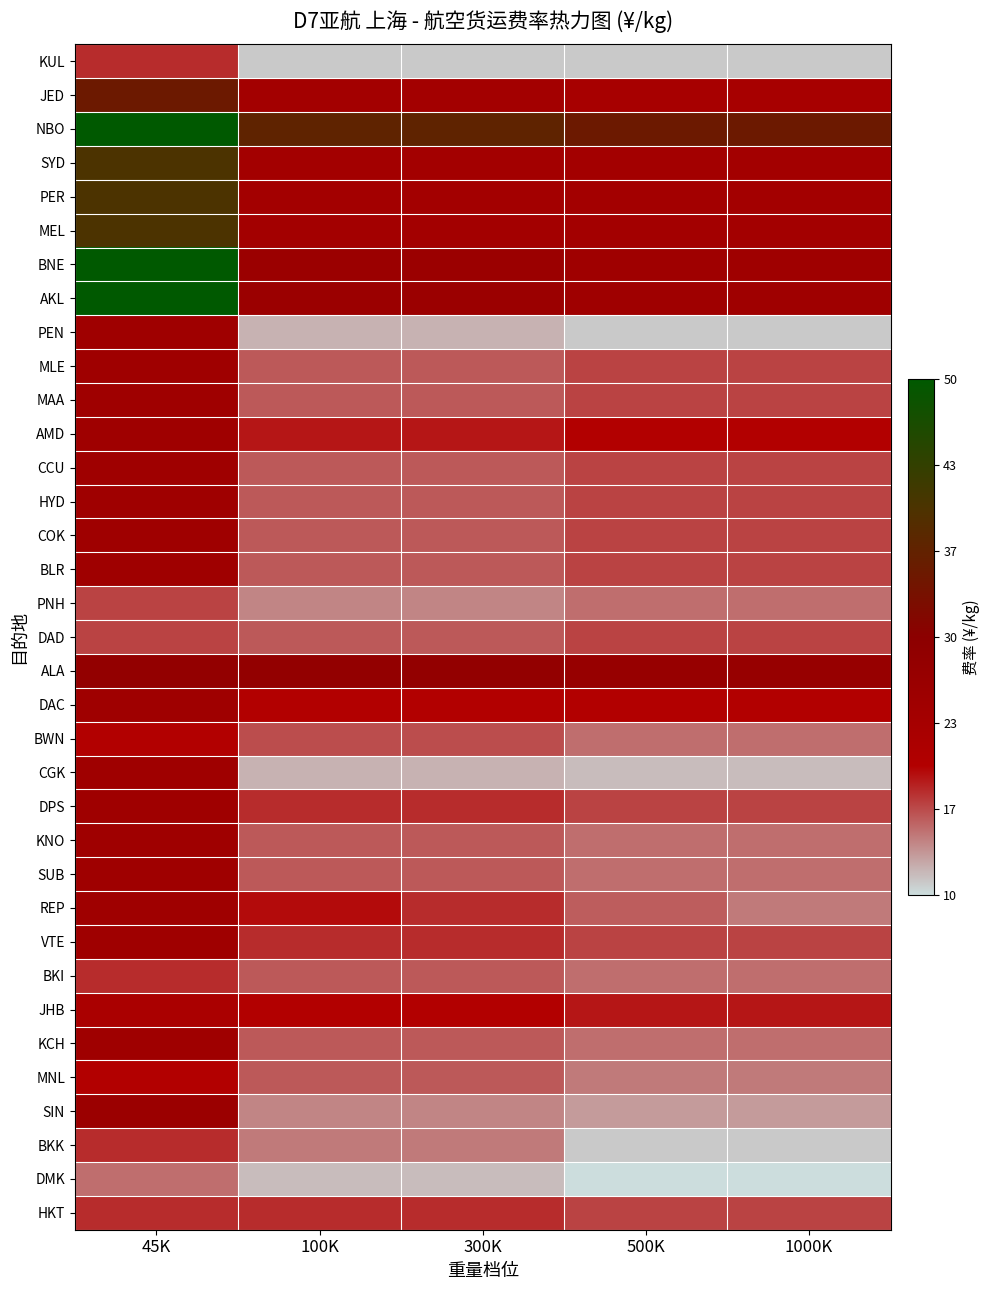

Which has a higher value, 45K or 100K?

45K